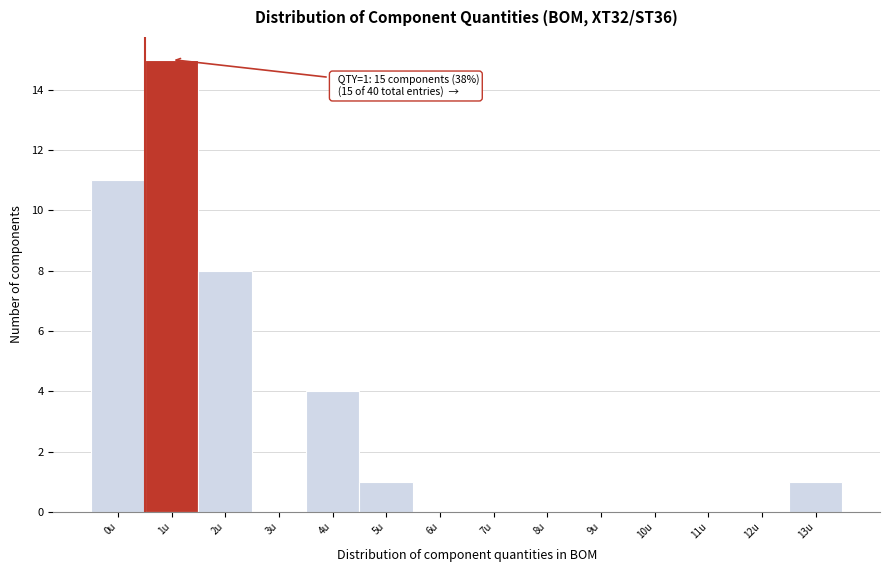

Reading right to left, extract all data points from this chart.

13u=1	12u=0	11u=0	10u=0	9u=0	8u=0	7u=0	6u=0	5u=1	4u=4	3u=0	2u=8	1u=15	0u=11